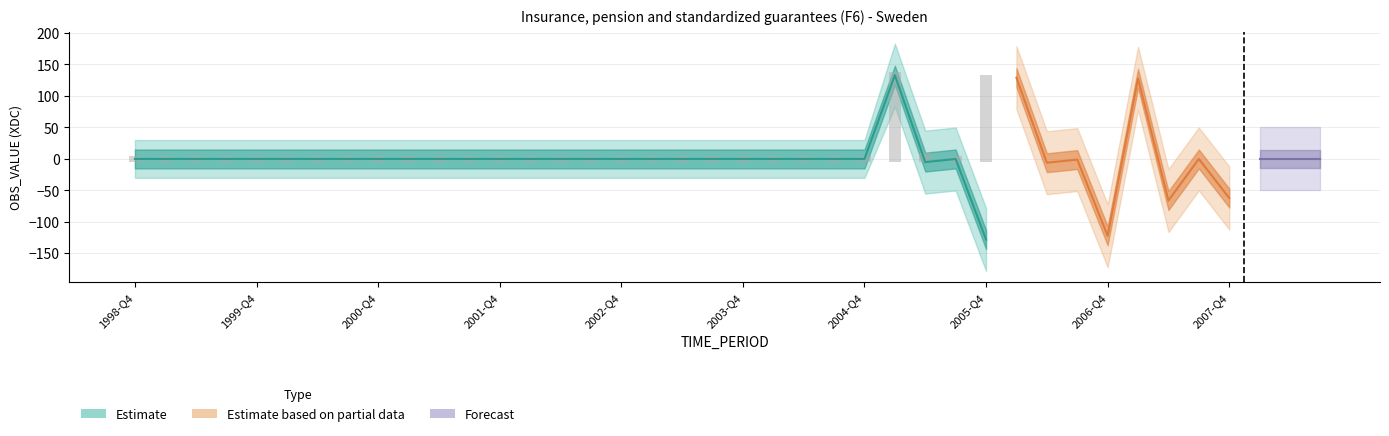

Where does the data first go above 0?

2005-Q1